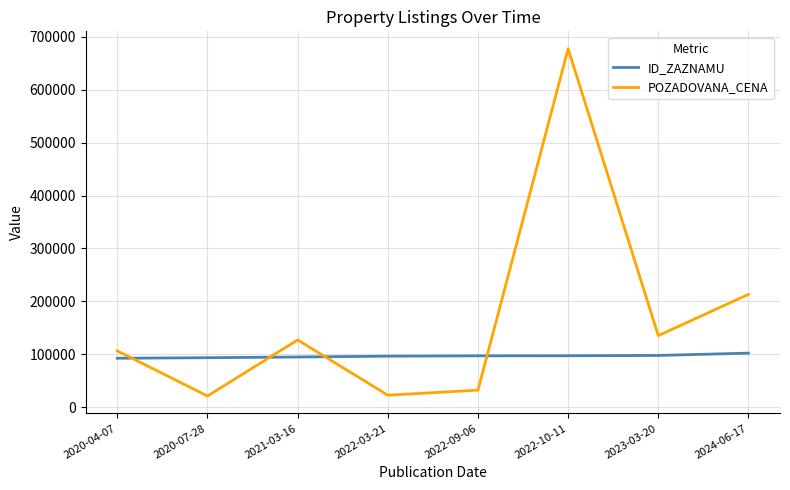

What is the maximum value for ID_ZAZNAMU?

102086